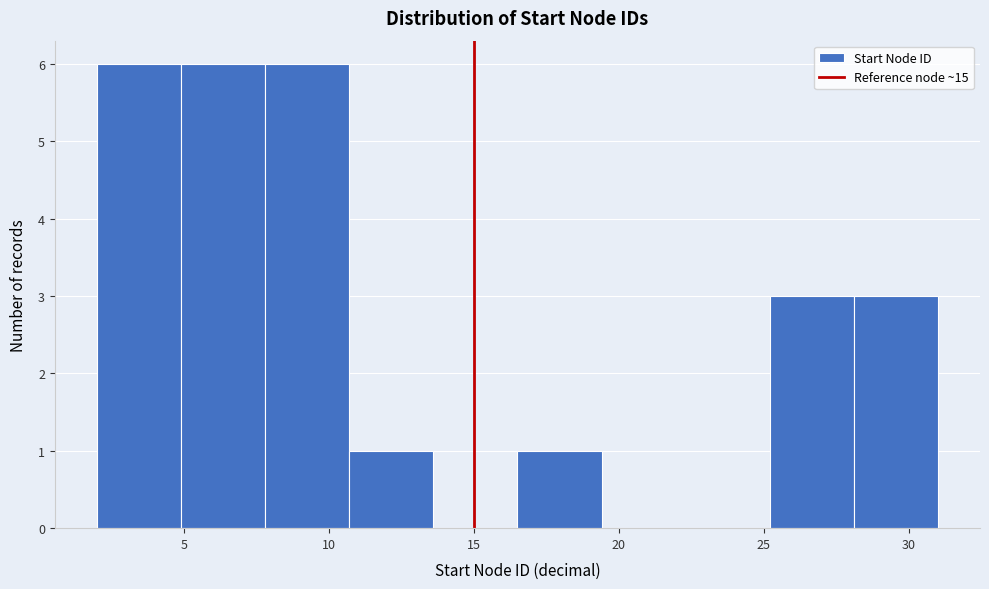

Reading left to right, transcribe this chart: for each bar, give the range it covers on the x-axis and its height. Neither the bar edges nor the heights are printed on the chart, so give them approximately, as read against the axes.

2.0 to 4.9: 6
4.9 to 7.8: 6
7.8 to 10.7: 6
10.7 to 13.6: 1
13.6 to 16.5: 0
16.5 to 19.4: 1
19.4 to 22.3: 0
22.3 to 25.2: 0
25.2 to 28.1: 3
28.1 to 31.0: 3